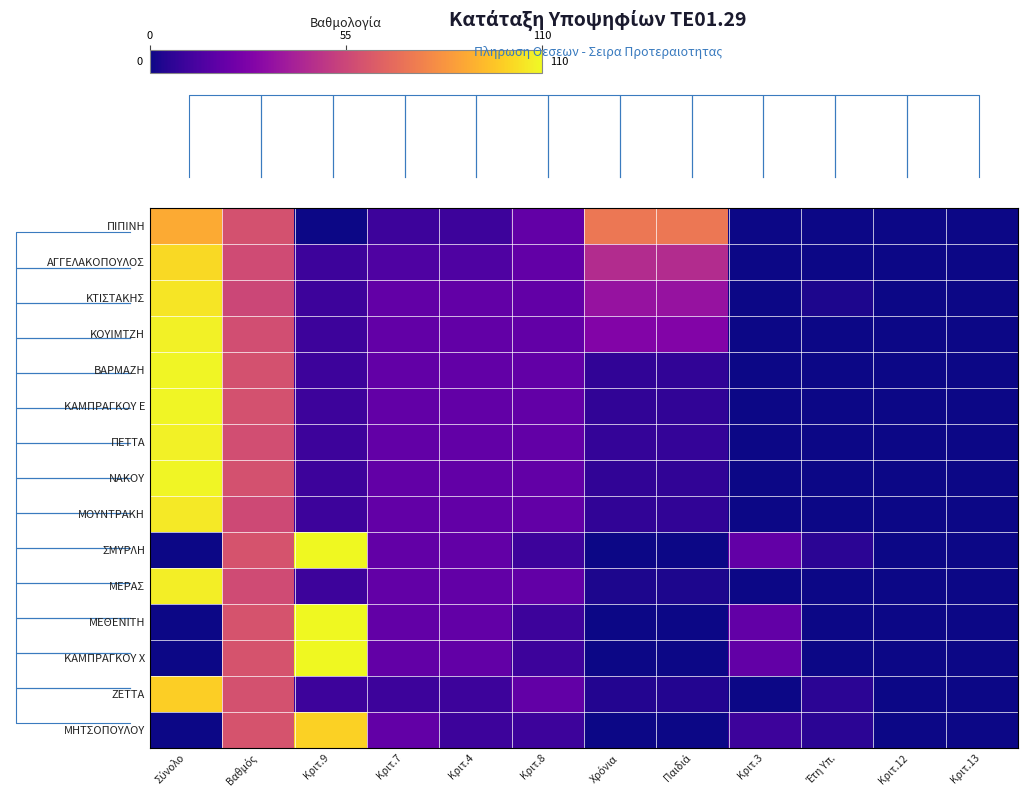

Which series has the widest spread of values?

ΣΜΥΡΛΗ